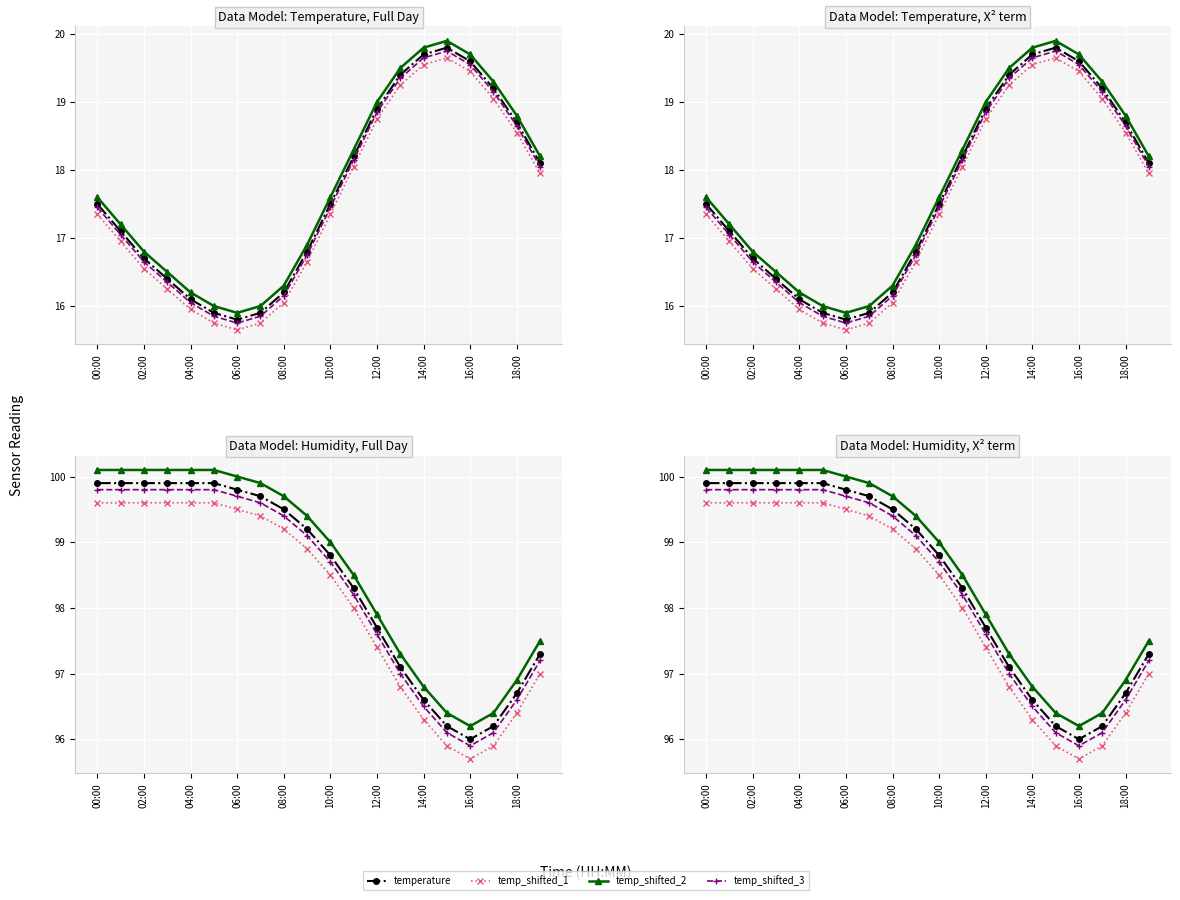

The value of humidity at 00:00 is 99.9. True or false?

True